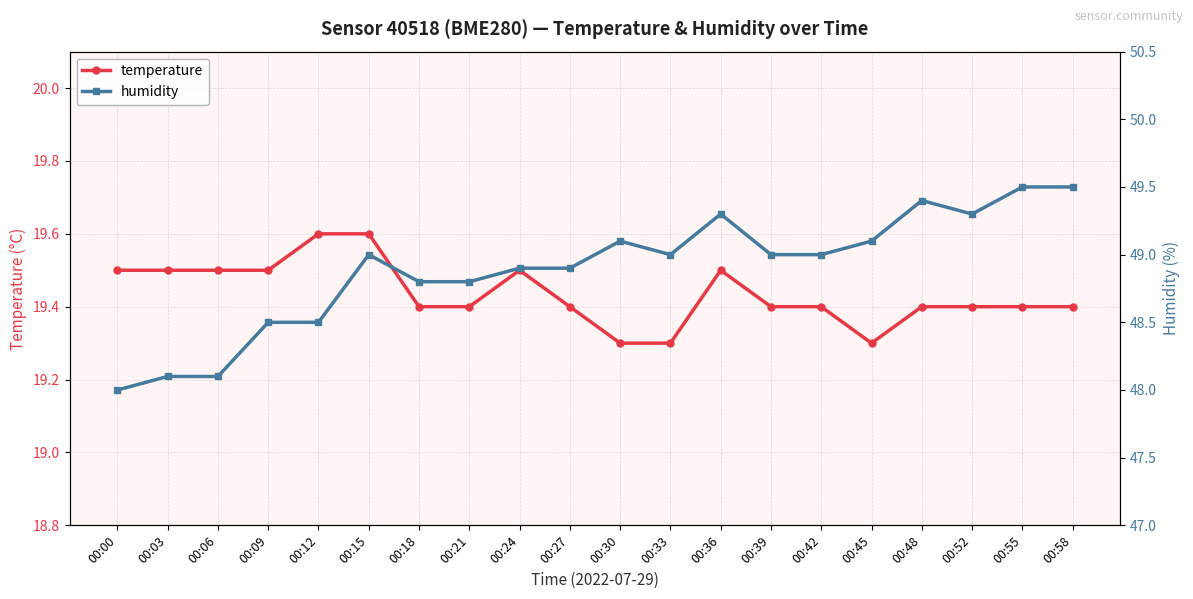

Reading right to left, list all the values displayed in this chart.

temperature: 19.4	19.4	19.4	19.4	19.3	19.4	19.4	19.5	19.3	19.3	19.4	19.5	19.4	19.4	19.6	19.6	19.5	19.5	19.5	19.5
humidity: 49.5	49.5	49.3	49.4	49.1	49.0	49.0	49.3	49.0	49.1	48.9	48.9	48.8	48.8	49.0	48.5	48.5	48.1	48.1	48.0